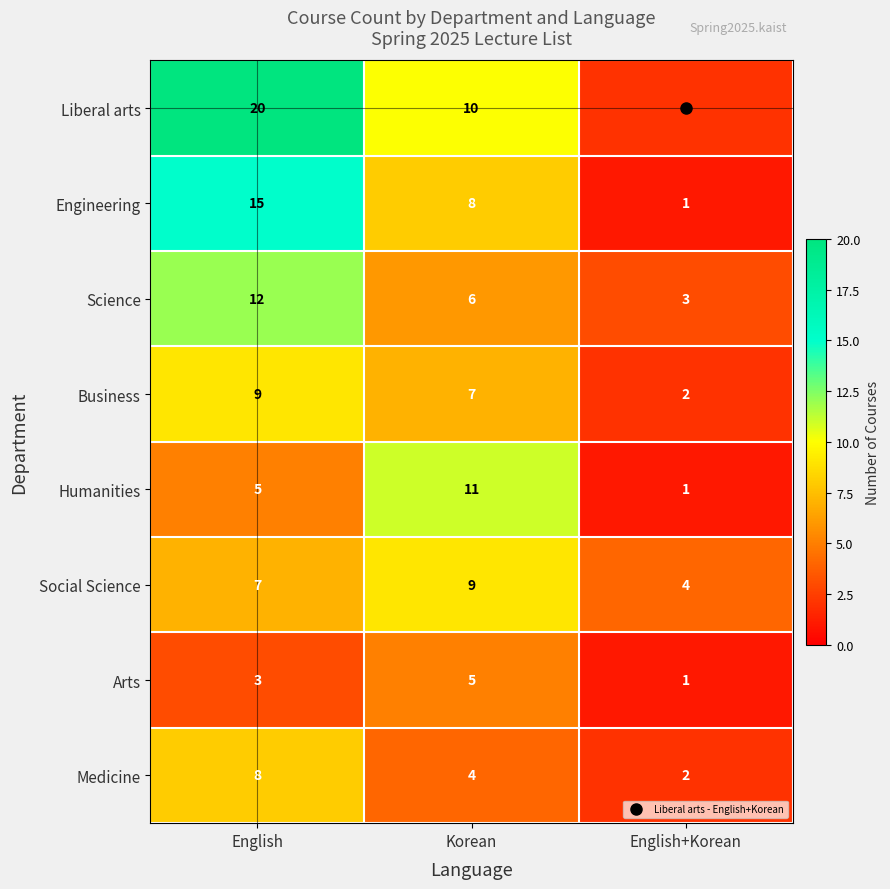

What is the sum of all Engineering values?

24